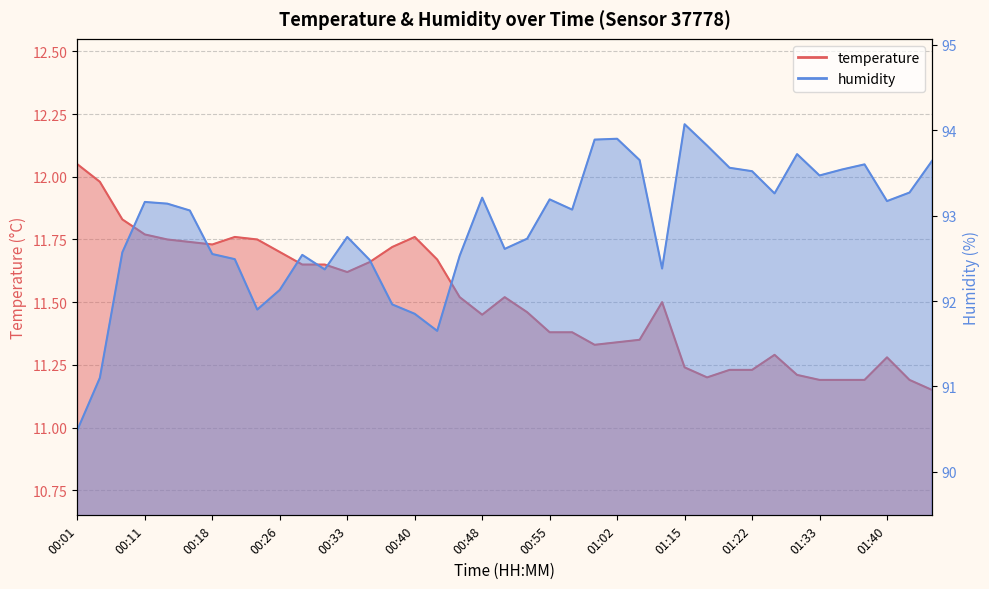

True or false: temperature and humidity intersect in this chart.

False